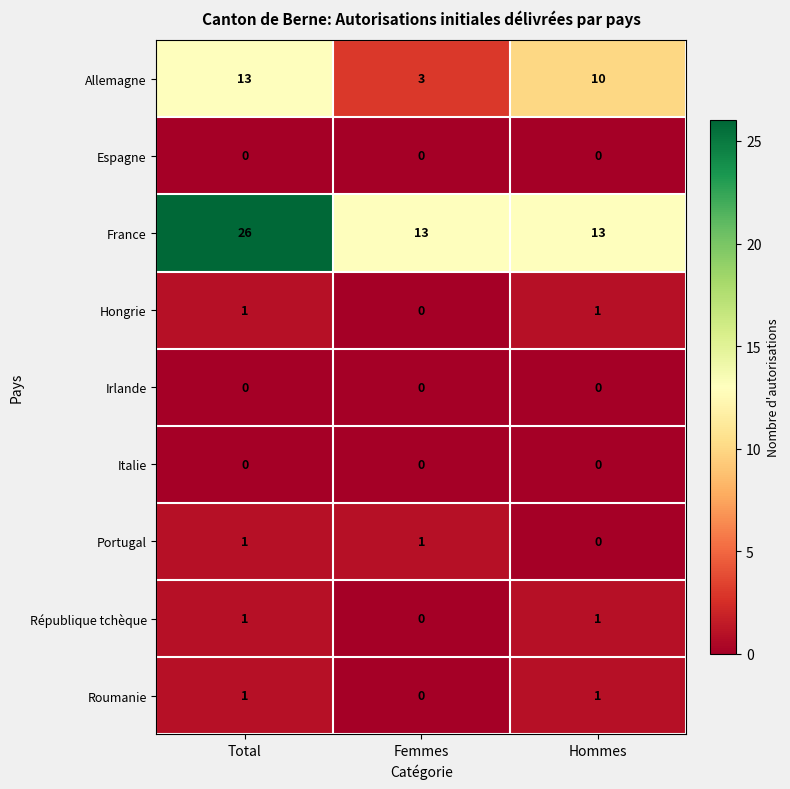

Rank the categories by Allemagne value from highest to lowest.

Total, Hommes, Femmes